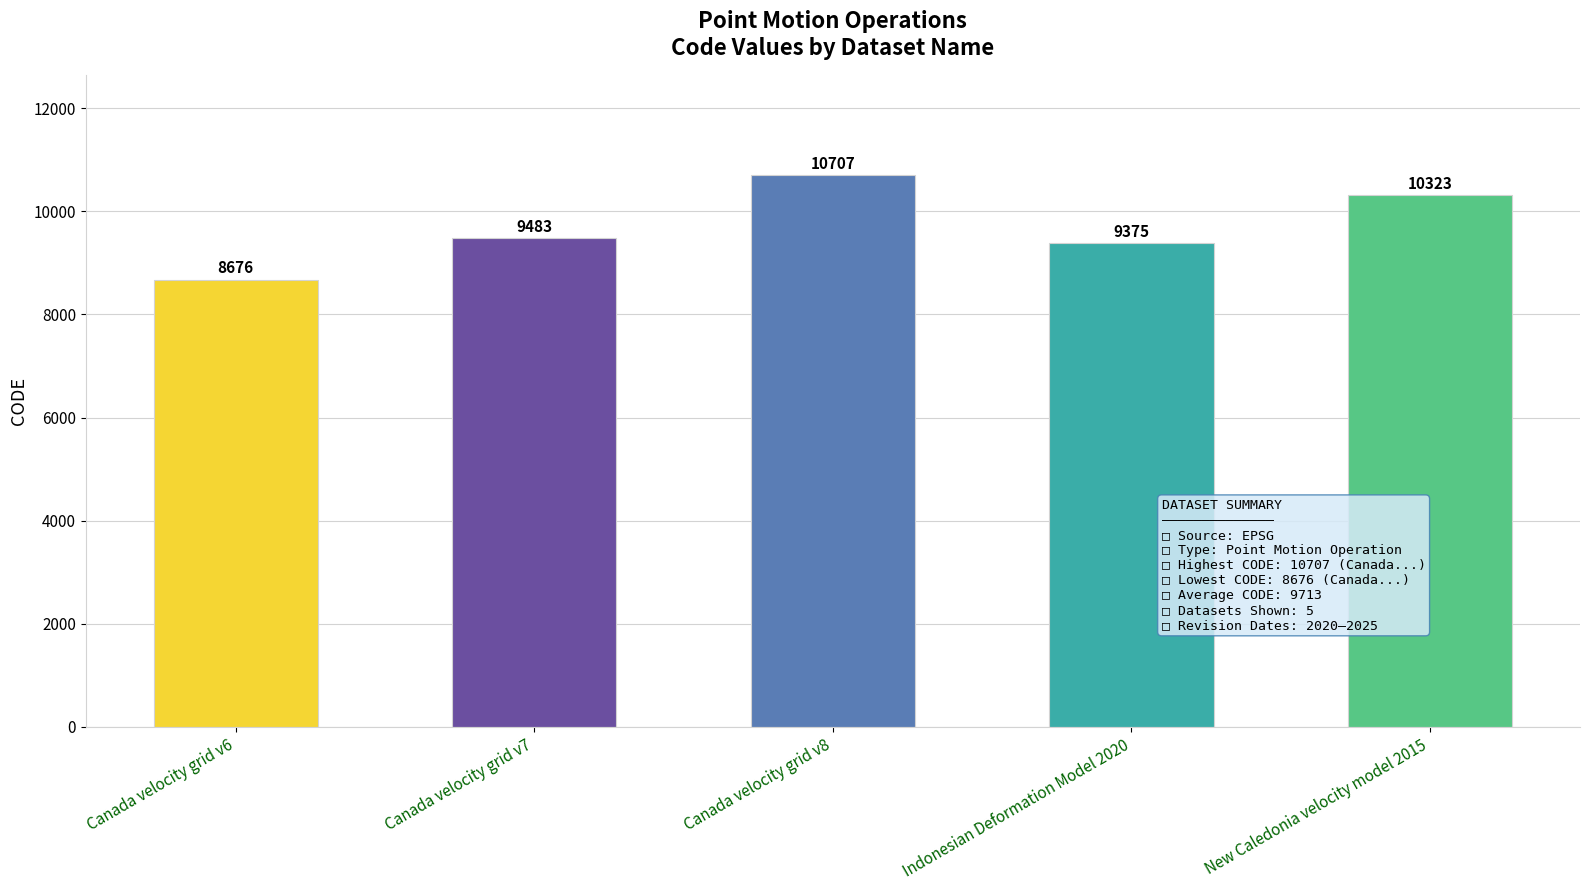

Rank the categories by value from highest to lowest.

Canada velocity grid v8, New Caledonia velocity model 2015, Canada velocity grid v7, Indonesian Deformation Model 2020, Canada velocity grid v6